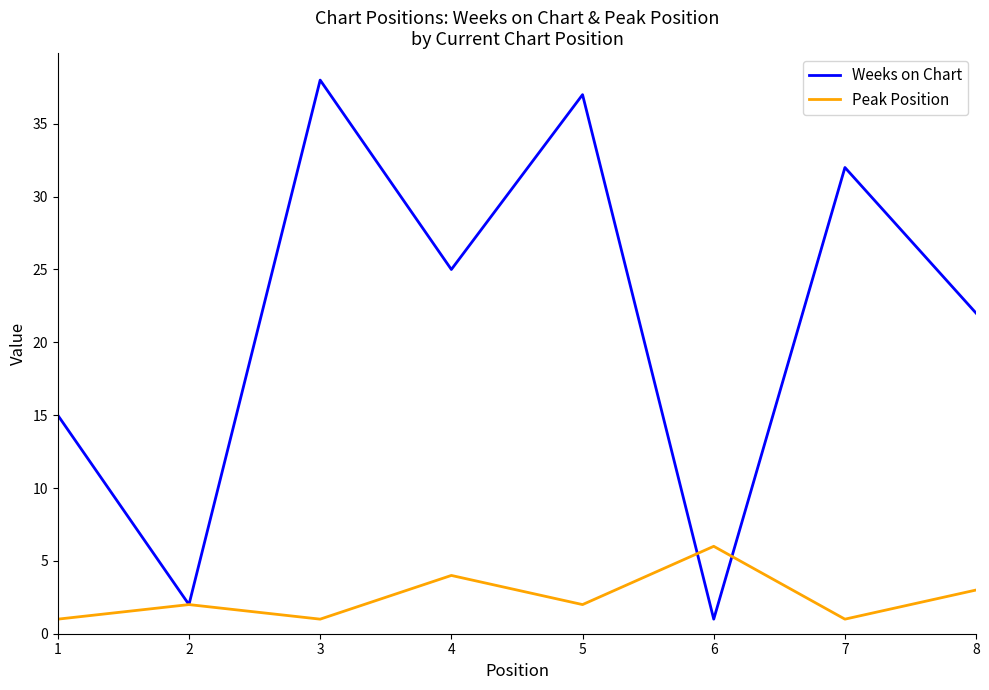

Read the Peak Position value at 1.

1